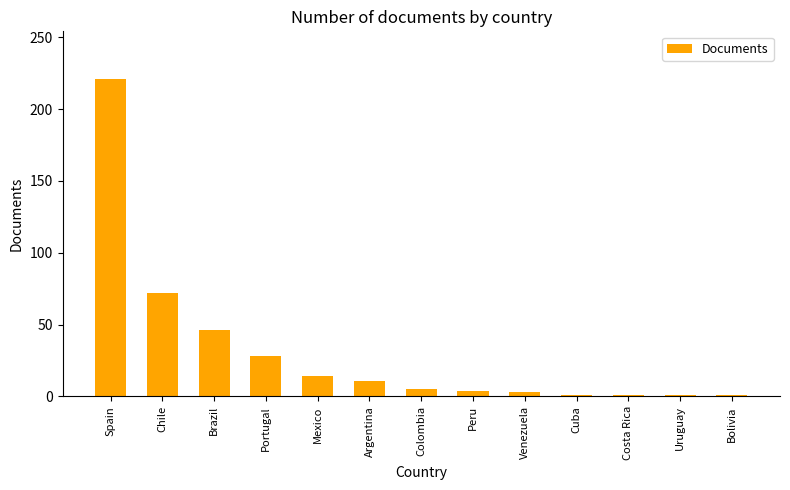

At which category does the chart reach its peak across all series?

Spain